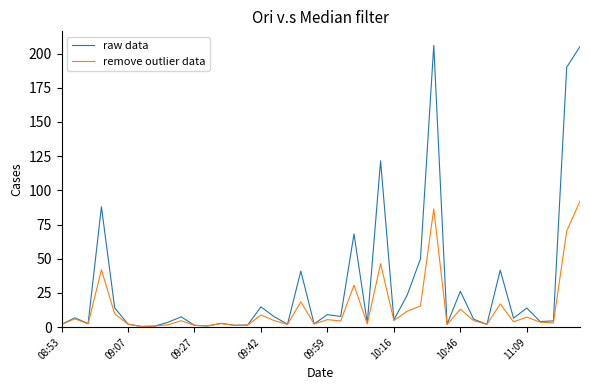

Which series has the largest total across all categories?

raw data